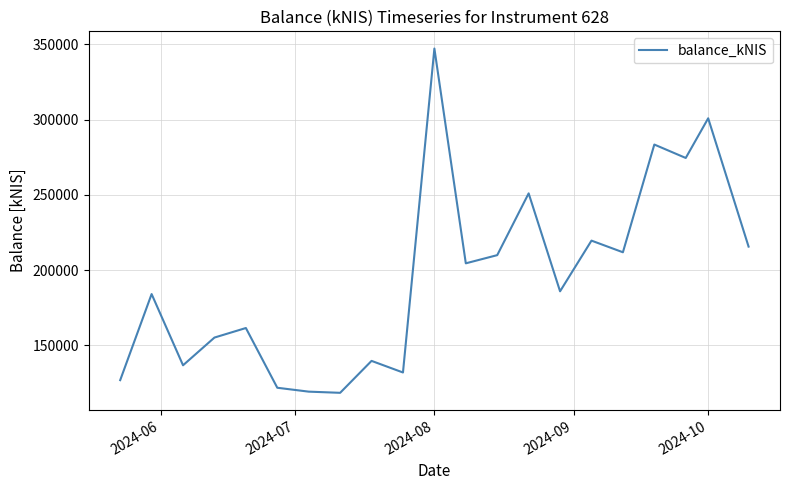

What is the minimum value shown in the chart?

118422.2